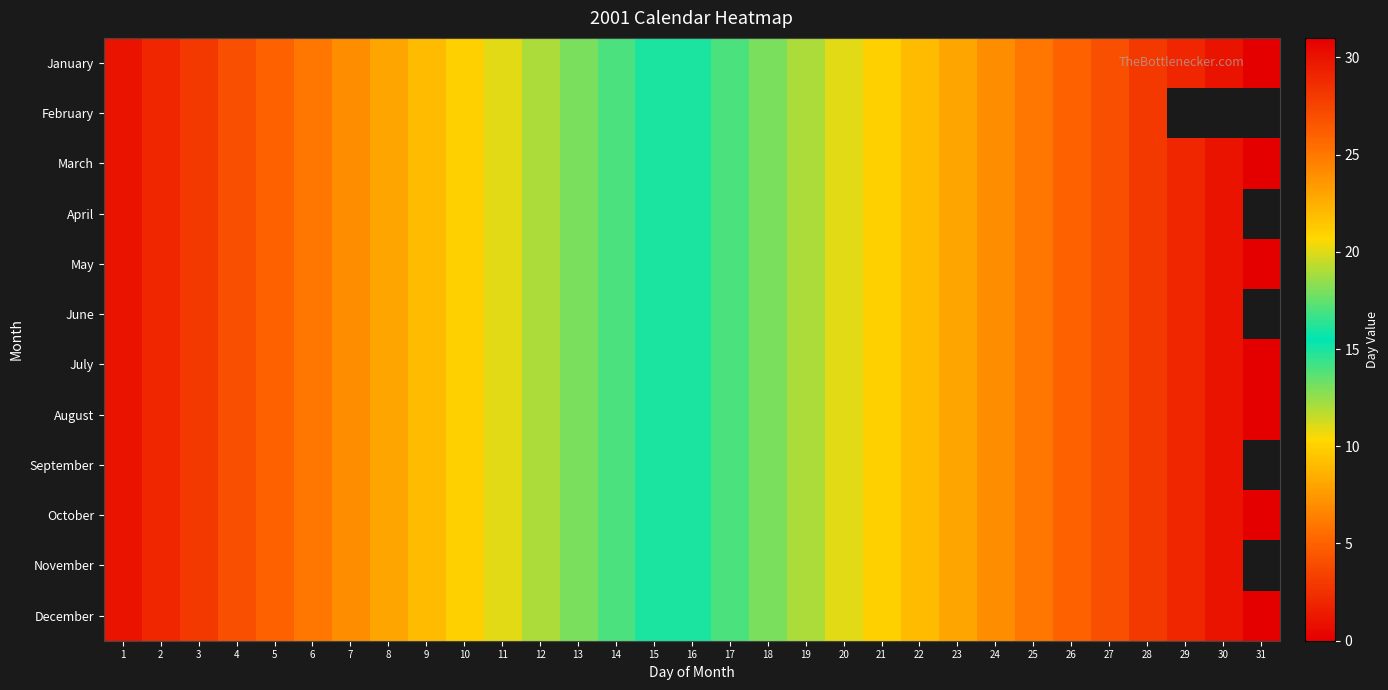

The value of November at 7 is 7.0. True or false?

True